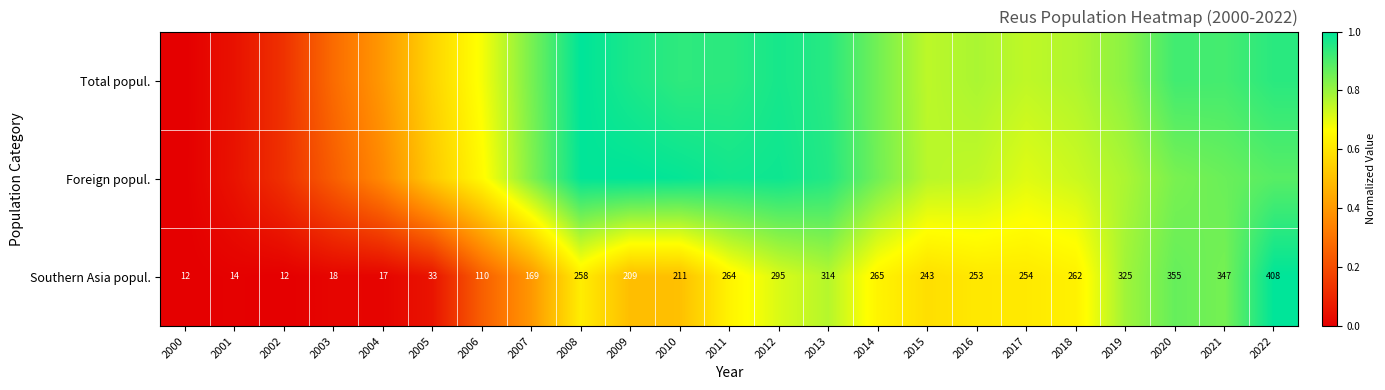

What is the difference between the Foreign popul. values at 2020 and 2019?

0.1